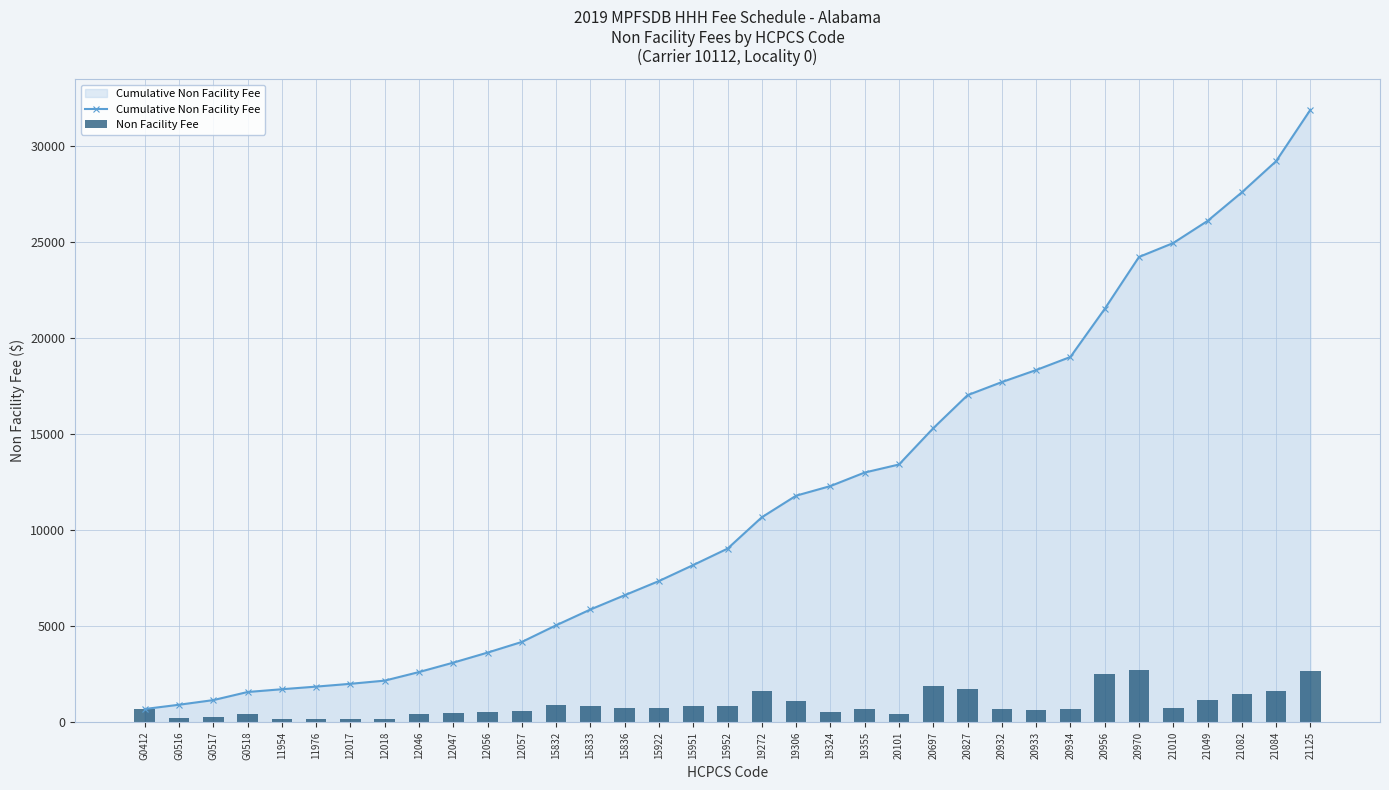

Read the Cumulative Non Facility Fee value at 20827.

17011.0